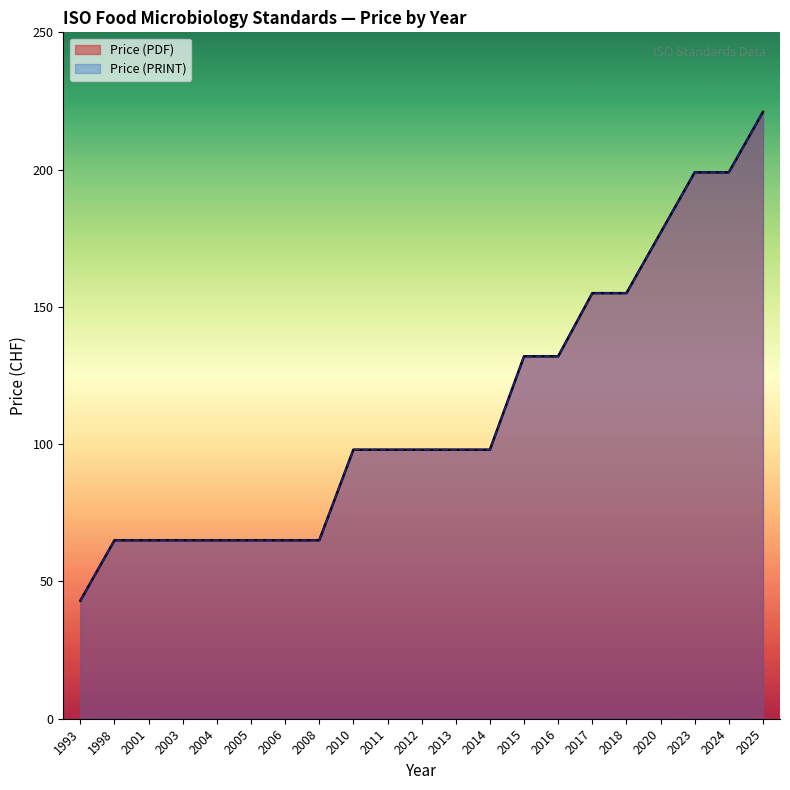

The Price (PRINT) series shows 87 at 2018. True or false?

False